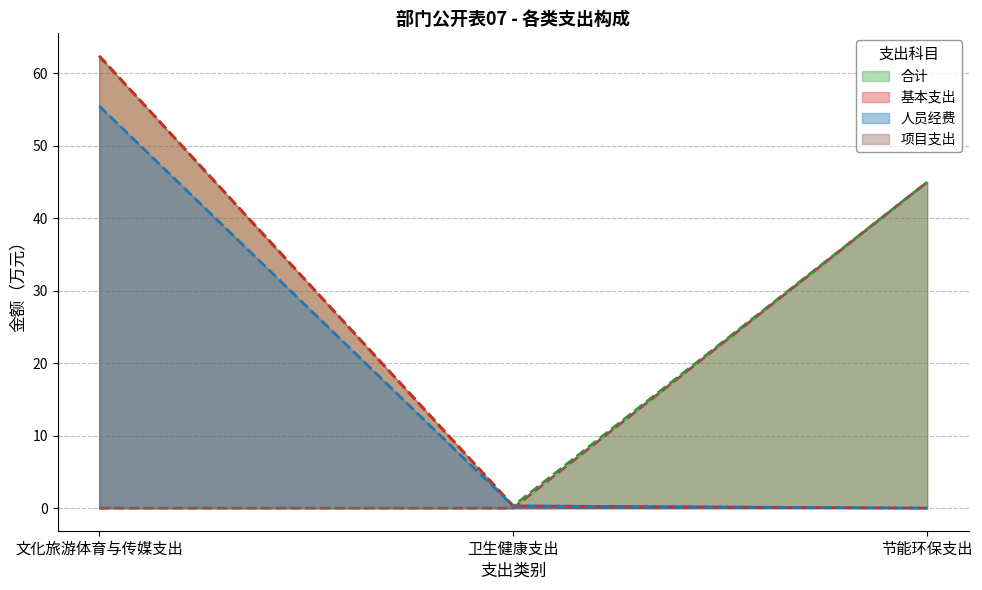

At which category does the chart reach its minimum across all series?

节能环保支出